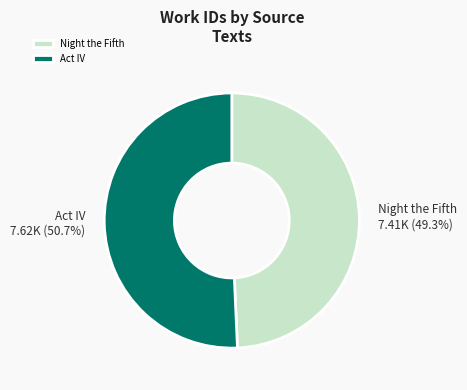

Rank the categories by value from lowest to highest.

Night the Fifth, Act IV